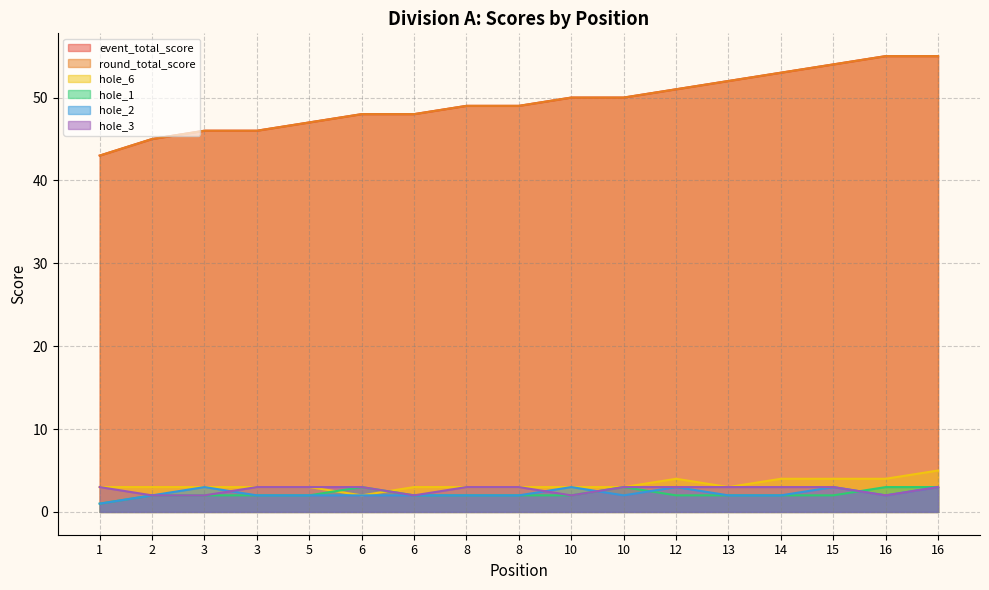

What is the maximum value shown in the chart?

55